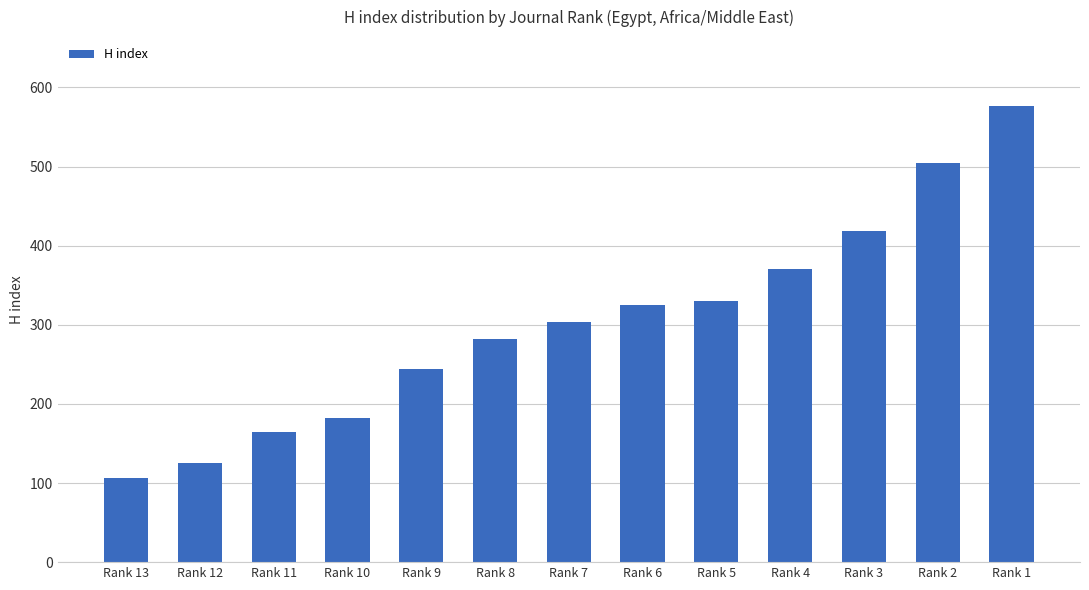

What is the change in value from Rank 11 to Rank 1?

+413